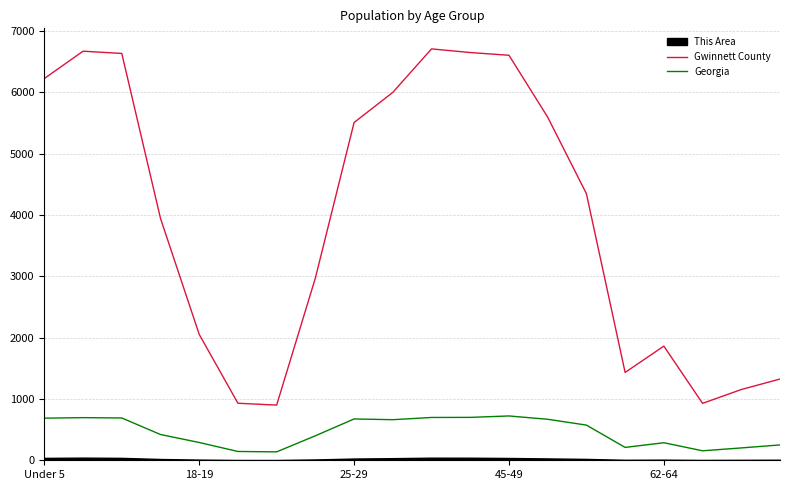

What is the maximum value shown in the chart?

6707.1